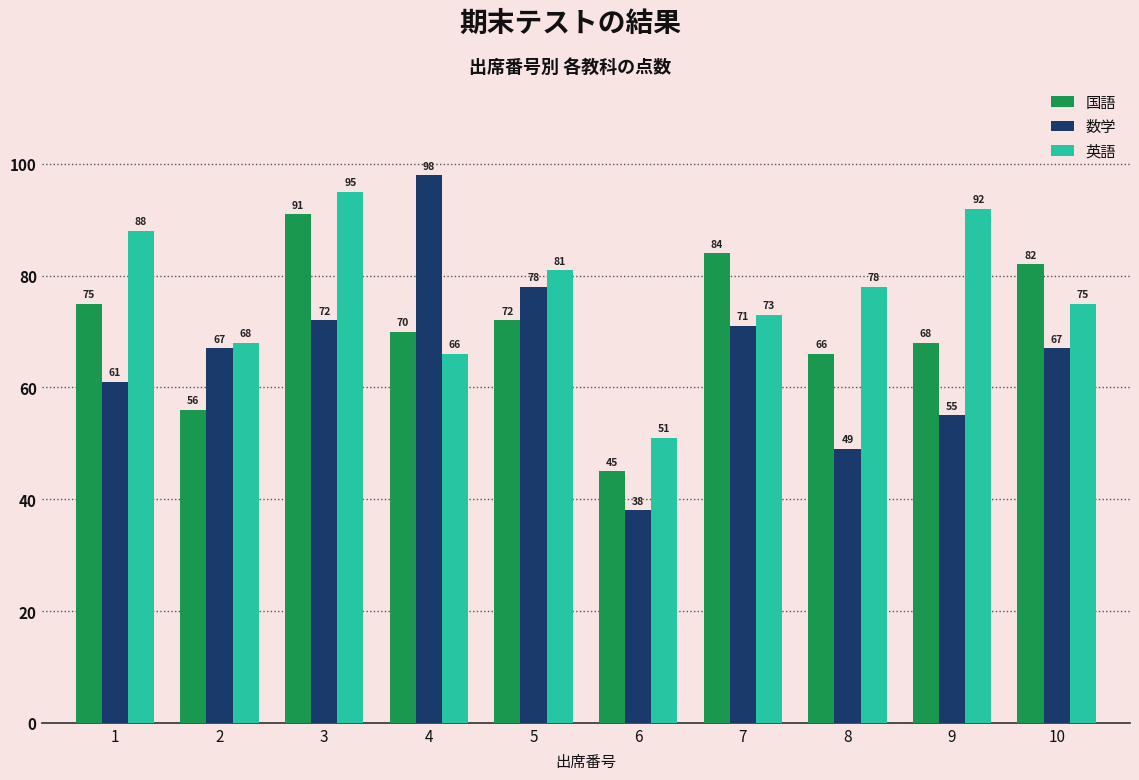

Where is 国語 nearest to the value 68?

9